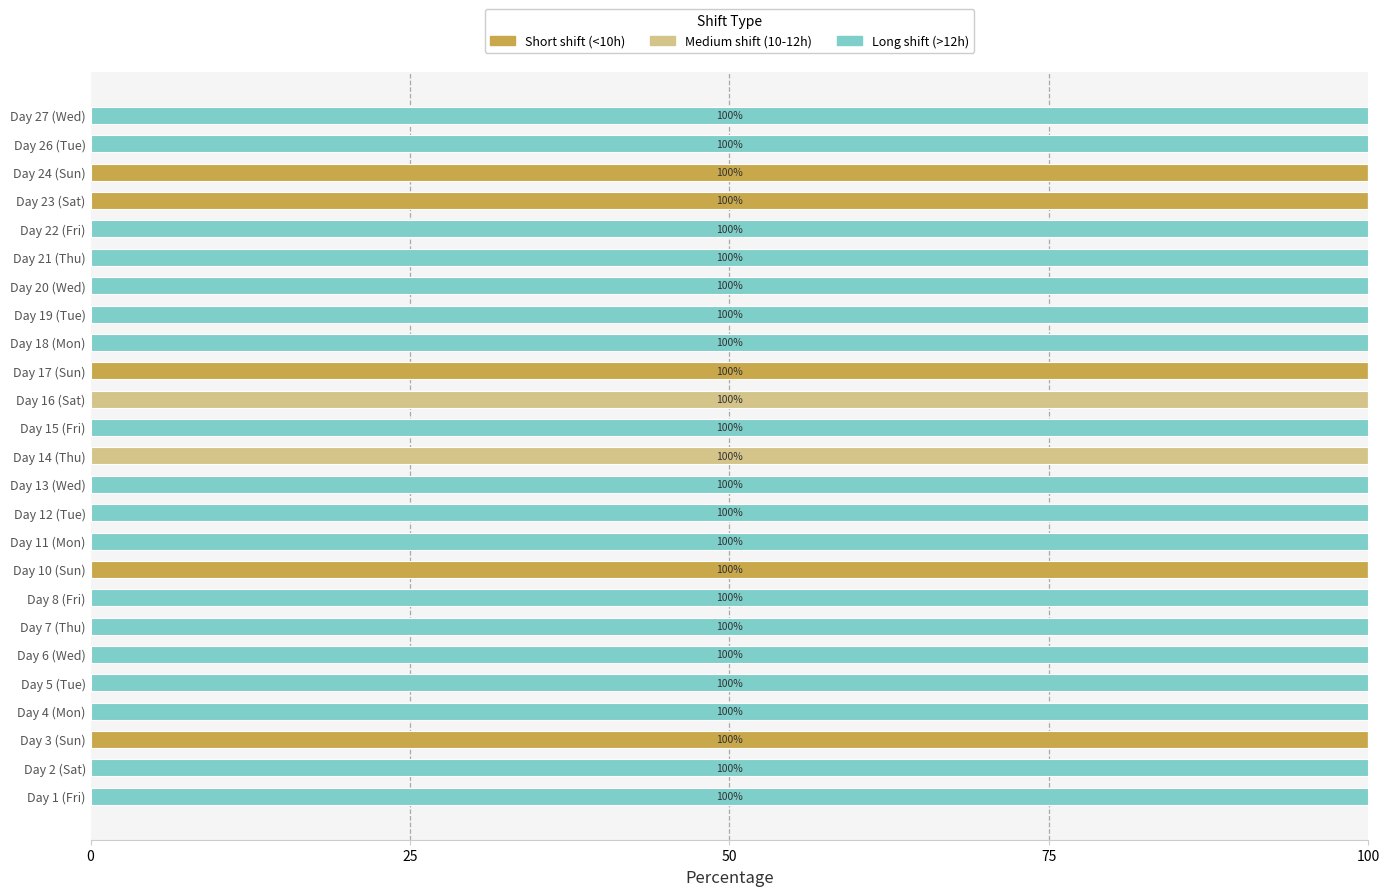

What is the total value across all series at Day 19 (Tue)?

100